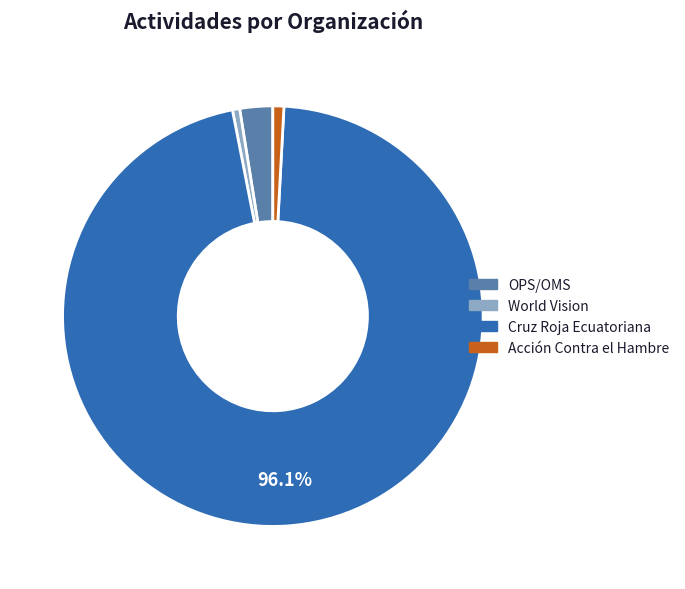

Does Cruz Roja Ecuatoriana account for over 50% of the chart?

Yes